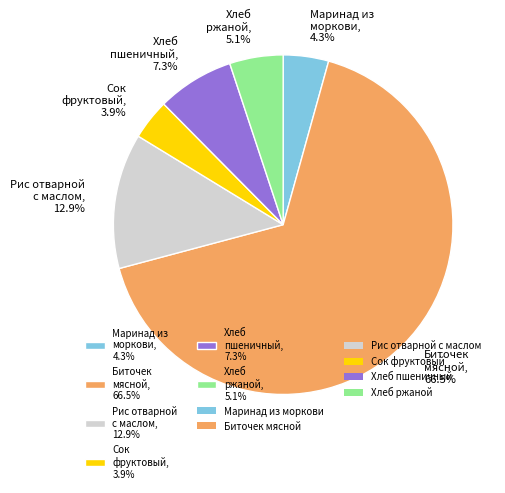

How many slices are in this pie chart?

6